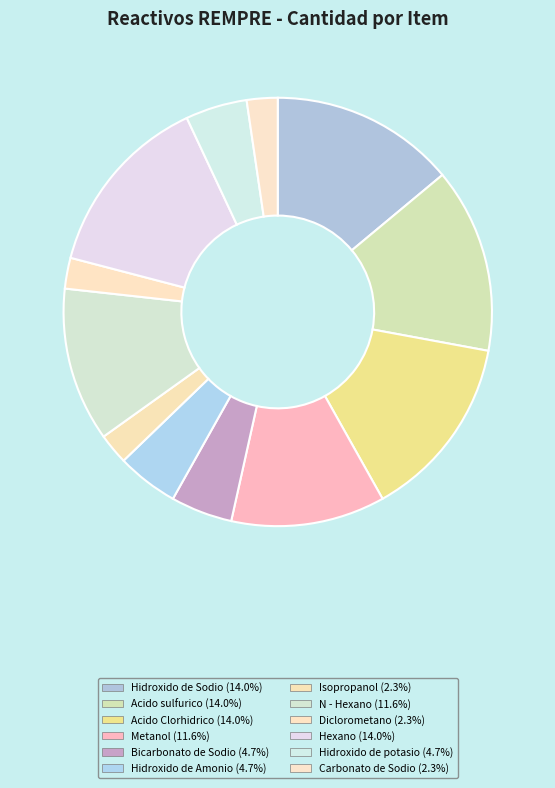

How much of the chart is everything except Hidroxido de Sodio?

86.0%